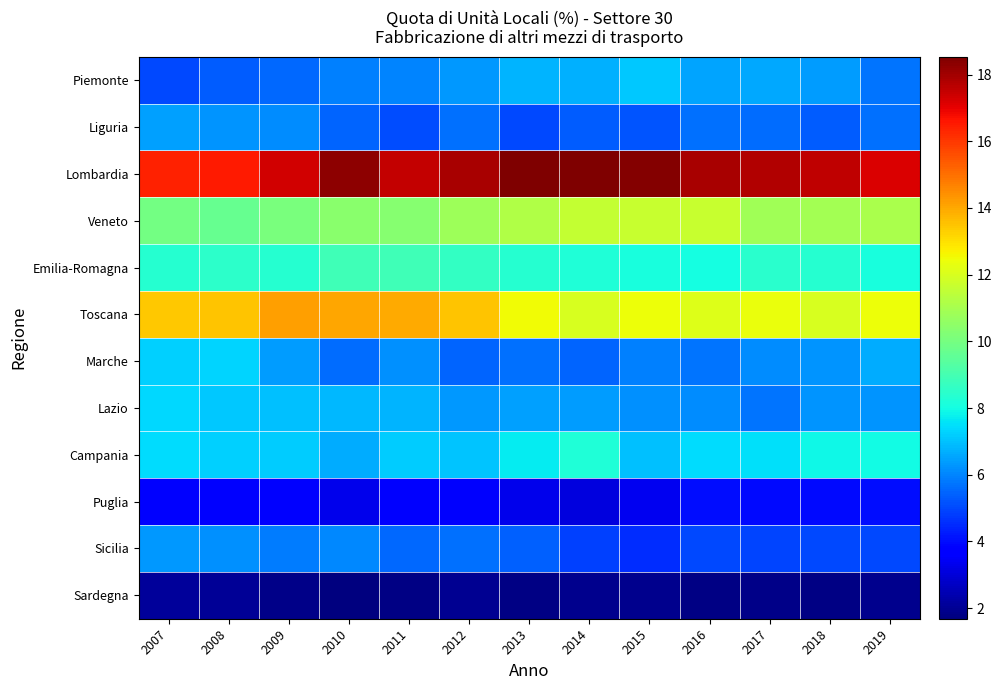

Reading left to right, list all the values displayed in this chart.

Piemonte: 2007=5.0	2008=5.3	2009=5.5	2010=5.9	2011=6.0	2012=6.3	2013=6.8	2014=6.7	2015=7.1	2016=6.5	2017=6.6	2018=6.4	2019=5.7
Liguria: 2007=6.4	2008=6.3	2009=6.1	2010=5.5	2011=5.1	2012=5.7	2013=5.0	2014=5.4	2015=5.2	2016=5.7	2017=5.6	2018=5.3	2019=5.6
Lombardia: 2007=16.4	2008=16.6	2009=17.3	2010=18.3	2011=17.5	2012=17.9	2013=18.5	2014=18.5	2015=18.4	2016=17.9	2017=17.8	2018=17.6	2019=17.2
Veneto: 2007=9.9	2008=9.7	2009=10.1	2010=10.4	2011=10.4	2012=10.8	2013=11.2	2014=11.6	2015=11.7	2016=11.7	2017=10.9	2018=10.9	2019=11.1
Emilia-Romagna: 2007=8.4	2008=8.5	2009=8.4	2010=8.9	2011=8.9	2012=8.6	2013=8.3	2014=8.2	2015=8.1	2016=8.0	2017=8.4	2018=8.3	2019=8.1
Toscana: 2007=13.4	2008=13.5	2009=14.2	2010=14.0	2011=13.9	2012=13.5	2013=12.5	2014=12.0	2015=12.4	2016=12.1	2017=12.4	2018=12.0	2019=12.5
Marche: 2007=7.2	2008=7.3	2009=6.4	2010=5.6	2011=6.2	2012=5.5	2013=5.7	2014=5.5	2015=5.9	2016=5.7	2017=6.1	2018=6.3	2019=6.7
Lazio: 2007=7.4	2008=7.1	2009=7.0	2010=6.9	2011=6.8	2012=6.3	2013=6.5	2014=6.4	2015=6.2	2016=6.1	2017=5.8	2018=6.2	2019=6.2
Campania: 2007=7.4	2008=7.3	2009=7.2	2010=6.6	2011=7.2	2012=7.1	2013=7.7	2014=8.2	2015=7.0	2016=7.5	2017=7.5	2018=7.9	2019=8.0
Puglia: 2007=3.8	2008=3.8	2009=3.6	2010=3.3	2011=3.7	2012=3.5	2013=3.3	2014=3.1	2015=3.3	2016=4.0	2017=3.9	2018=4.0	2019=4.0
Sicilia: 2007=6.3	2008=6.2	2009=5.8	2010=6.0	2011=5.6	2012=5.6	2013=5.4	2014=4.9	2015=4.6	2016=5.0	2017=4.9	2018=5.0	2019=5.0
Sardegna: 2007=2.1	2008=2.1	2009=1.9	2010=1.7	2011=1.8	2012=2.0	2013=1.8	2014=1.9	2015=1.9	2016=1.8	2017=1.9	2018=1.8	2019=1.9